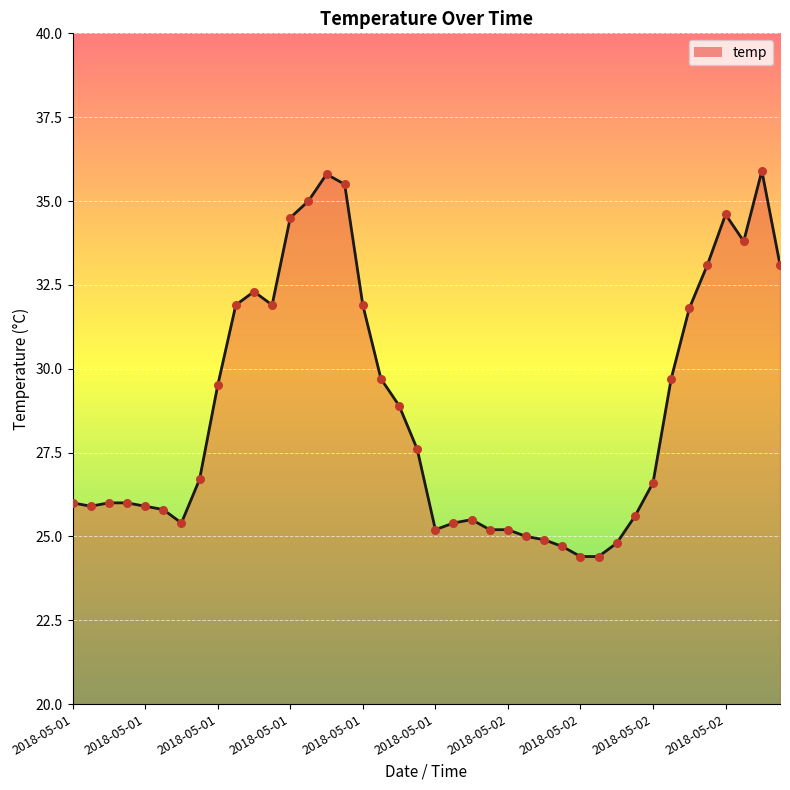

Approximately how many times larger is the value at 2018-05-02 02:00 compared to 2018-05-01 09:00?

0.8